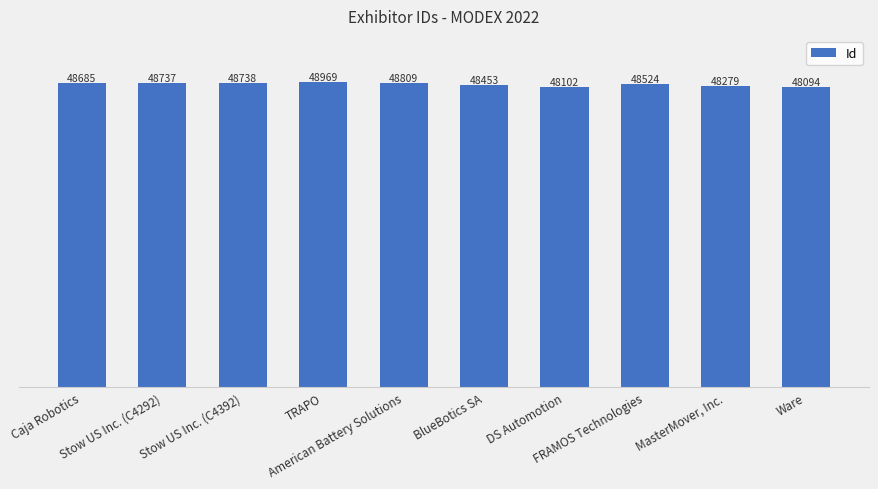

Rank the categories by value from lowest to highest.

Ware, DS Automotion, MasterMover, Inc., BlueBotics SA, FRAMOS Technologies, Caja Robotics, Stow US Inc. (C4292), Stow US Inc. (C4392), American Battery Solutions, TRAPO